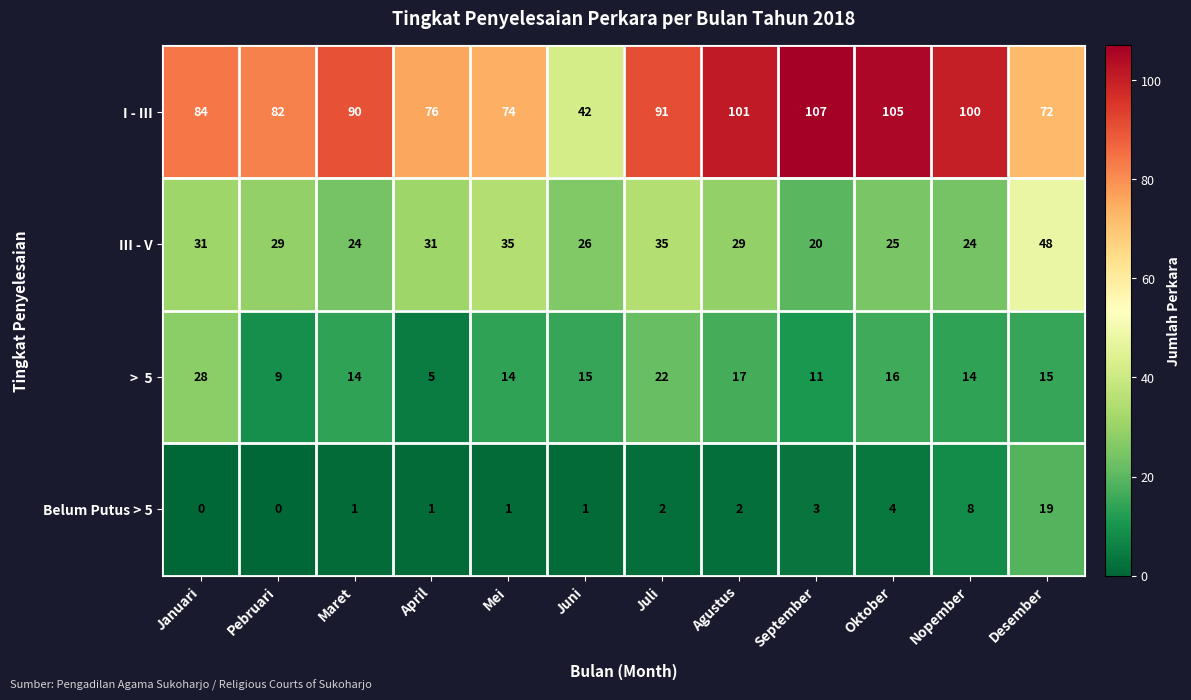

Which series has the largest total across all categories?

I - III